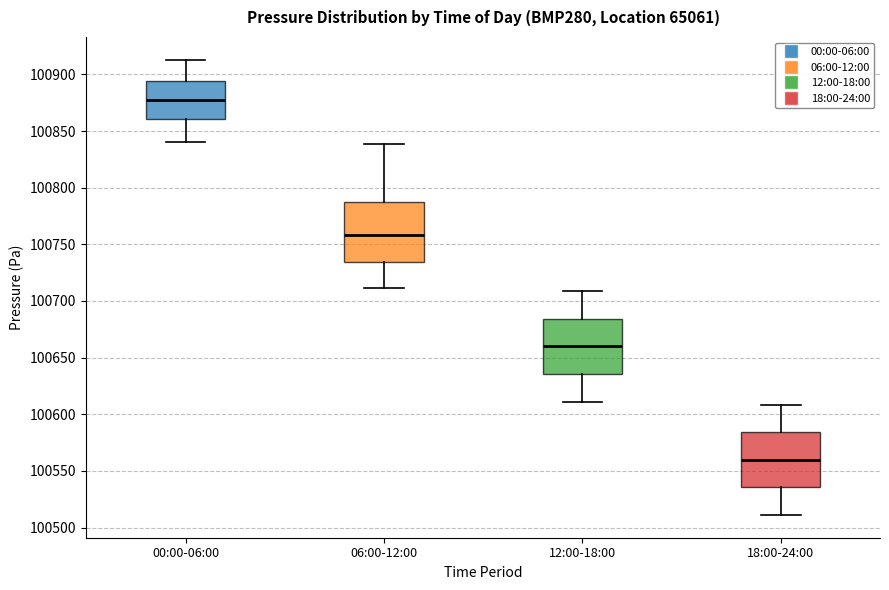

Reading left to right, read every box against the y-axis: the position of its median line, the range the box covers, and the ends of its whiskers. The values are not printed on the chart, so give them approximately, as read against the axis.

00:00-06:00: median 100875, box 100860 to 100895, whiskers 100840 to 100915
06:00-12:00: median 100760, box 100735 to 100785, whiskers 100710 to 100840
12:00-18:00: median 100660, box 100635 to 100685, whiskers 100610 to 100710
18:00-24:00: median 100560, box 100535 to 100585, whiskers 100510 to 100610